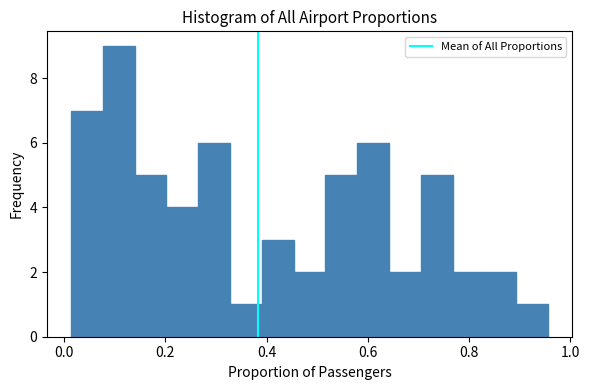

Around what value on the x-axis is the tallest bar? Give the approximate position of its centre, as read against the axis.

0.10